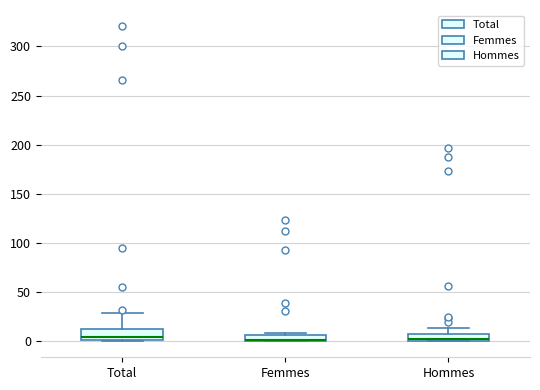

Where is the lower edge of the box for Total on the y-axis? The values are not printed on the chart, so give them approximately, as read against the axis.

0